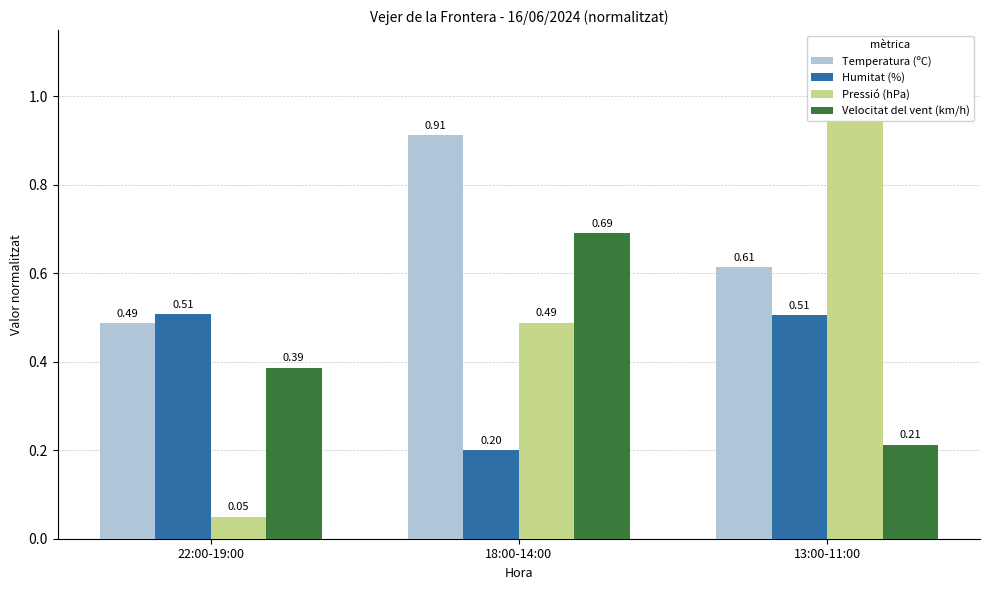

Which category has the highest value in the Velocitat del vent (km/h) series?

18:00-14:00